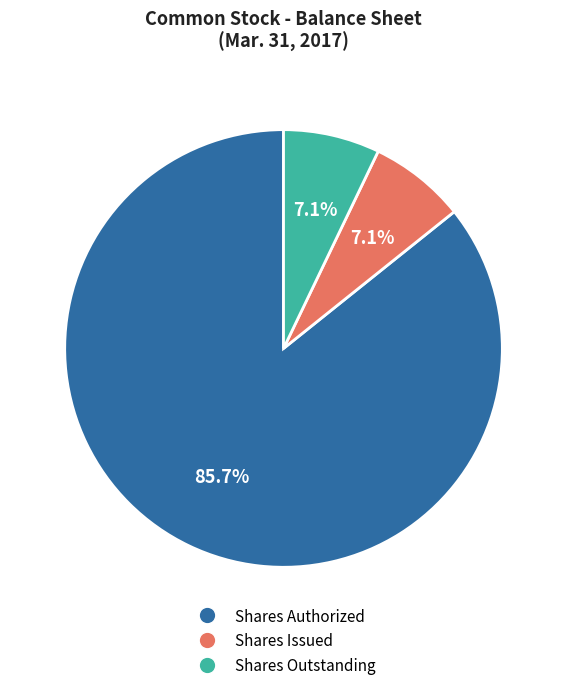

Is there a majority slice in this chart?

Yes